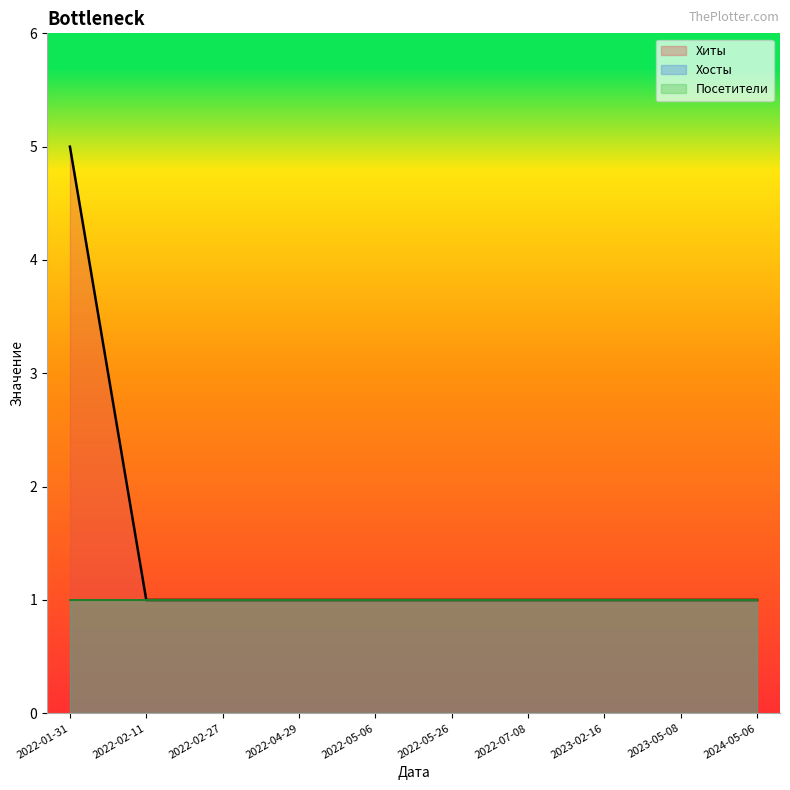

At 2022-01-31, list the series in order from largest to smallest.

Хиты, Хосты, Посетители